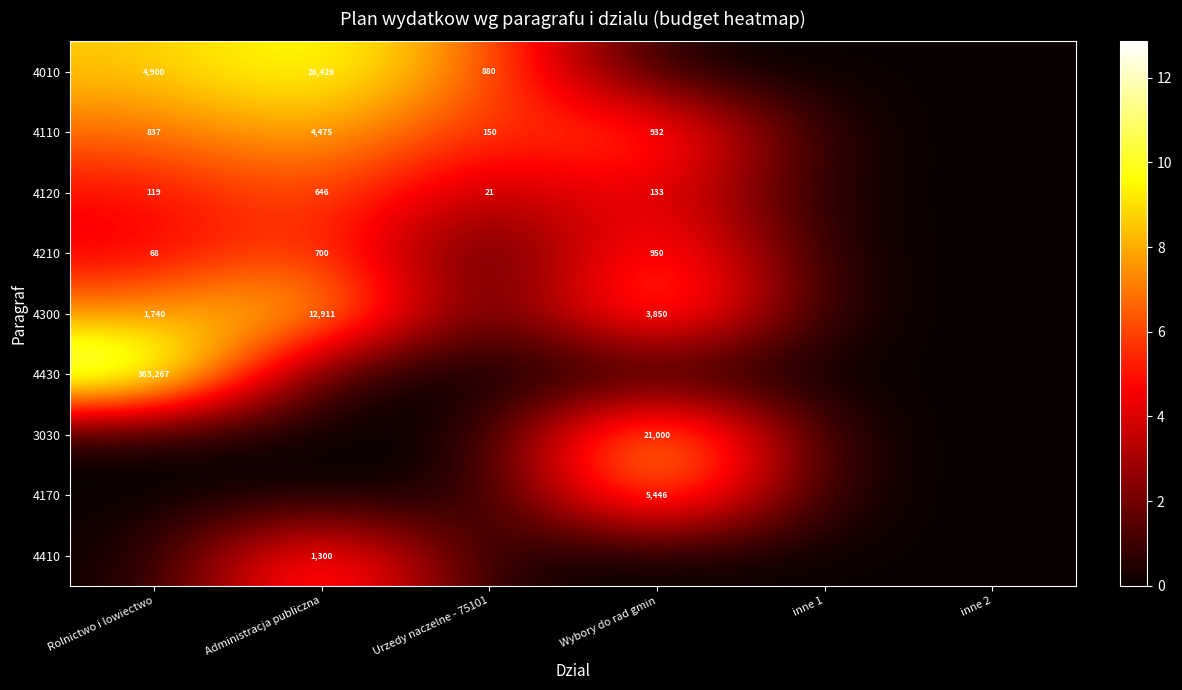

Is it true that 4120 equals 199 at Wybory do rad gmin?

False